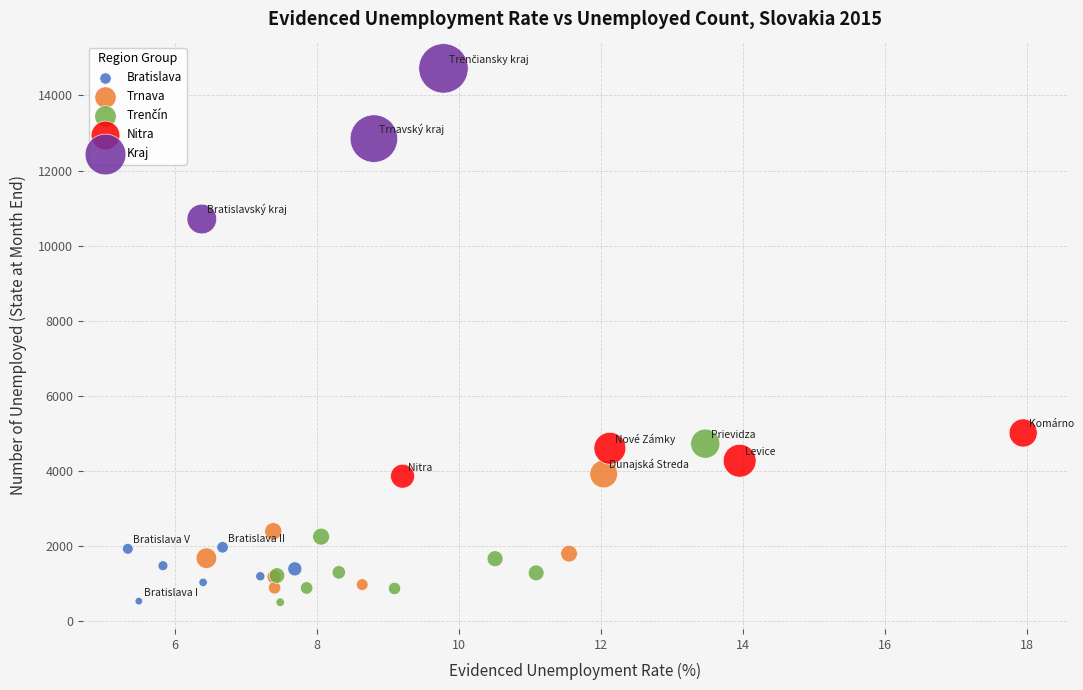

Which series reaches the maximum Y coordinate?

Kraj